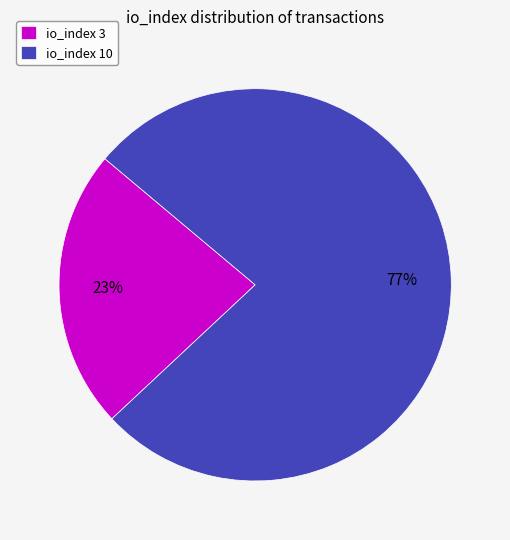

To the nearest percent, what is the combined percentage of io_index 10 and io_index 3?

100%